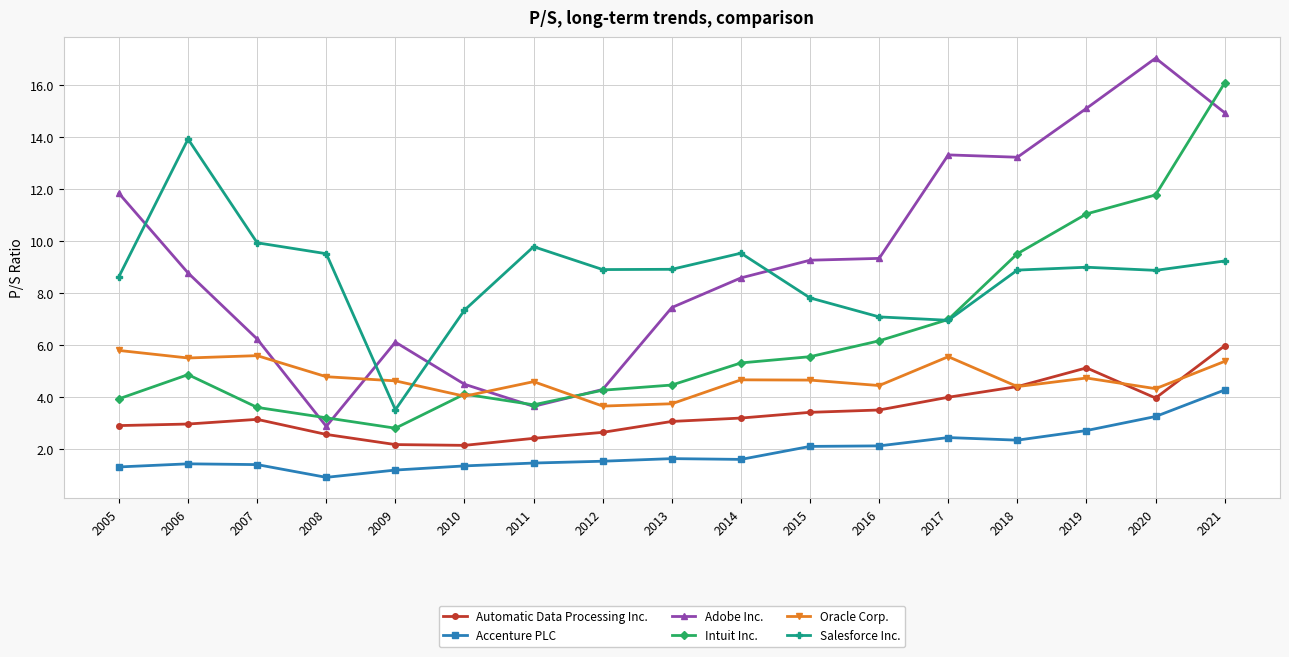

True or false: Intuit Inc. has more than 2 interior local peaks.

False